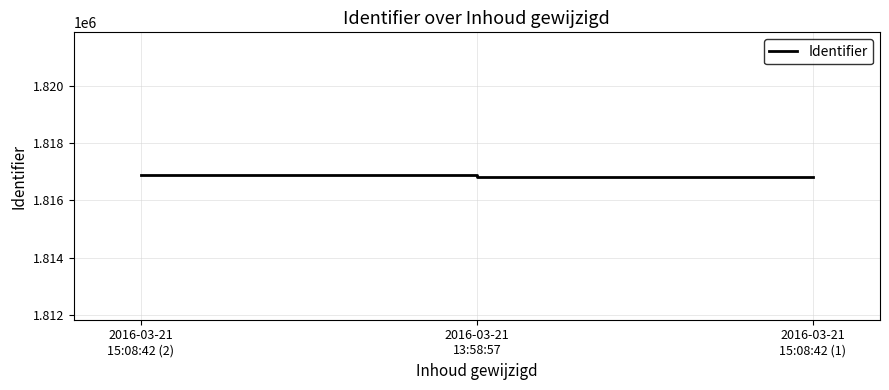

What position from the right is 2016-03-21
15:08:42 (2)?

3